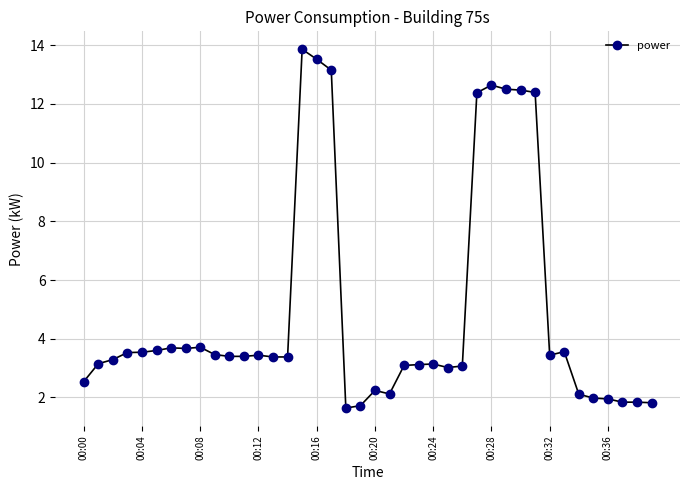

True or false: there are more than 1 points higher than both neighbors.

True